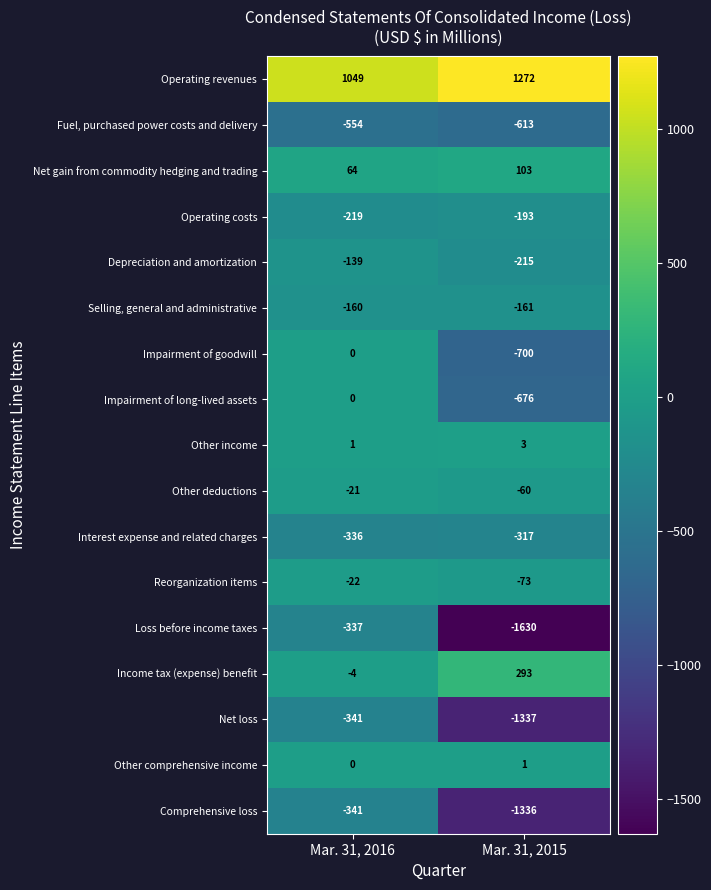

Rank the series at Mar. 31, 2015 from lowest to highest value.

Loss before income taxes, Net loss, Comprehensive loss, Impairment of goodwill, Impairment of long-lived assets, Fuel, purchased power costs and delivery, Interest expense and related charges, Depreciation and amortization, Operating costs, Selling, general and administrative, Reorganization items, Other deductions, Other comprehensive income, Other income, Net gain from commodity hedging and trading, Income tax (expense) benefit, Operating revenues